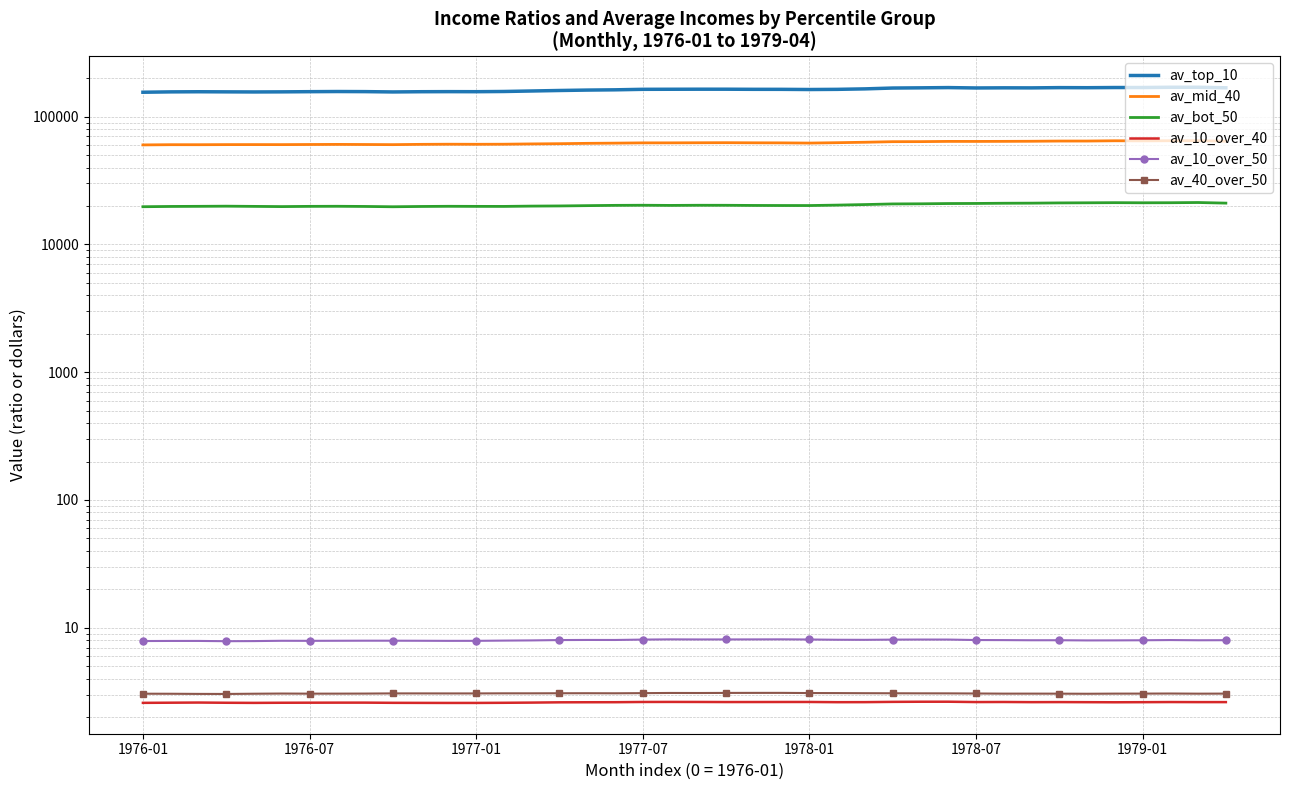

What is the sum of the av_10_over_50 values at 1976-01 and 8?

15.8